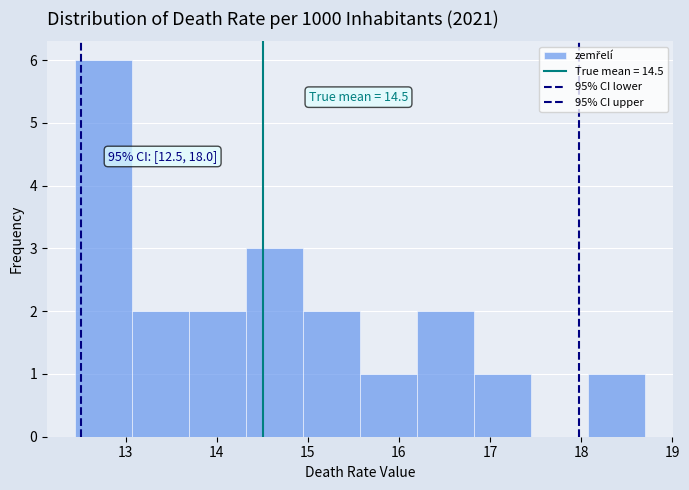

Which range on the x-axis has the tallest bar?

12.4 to 13.1